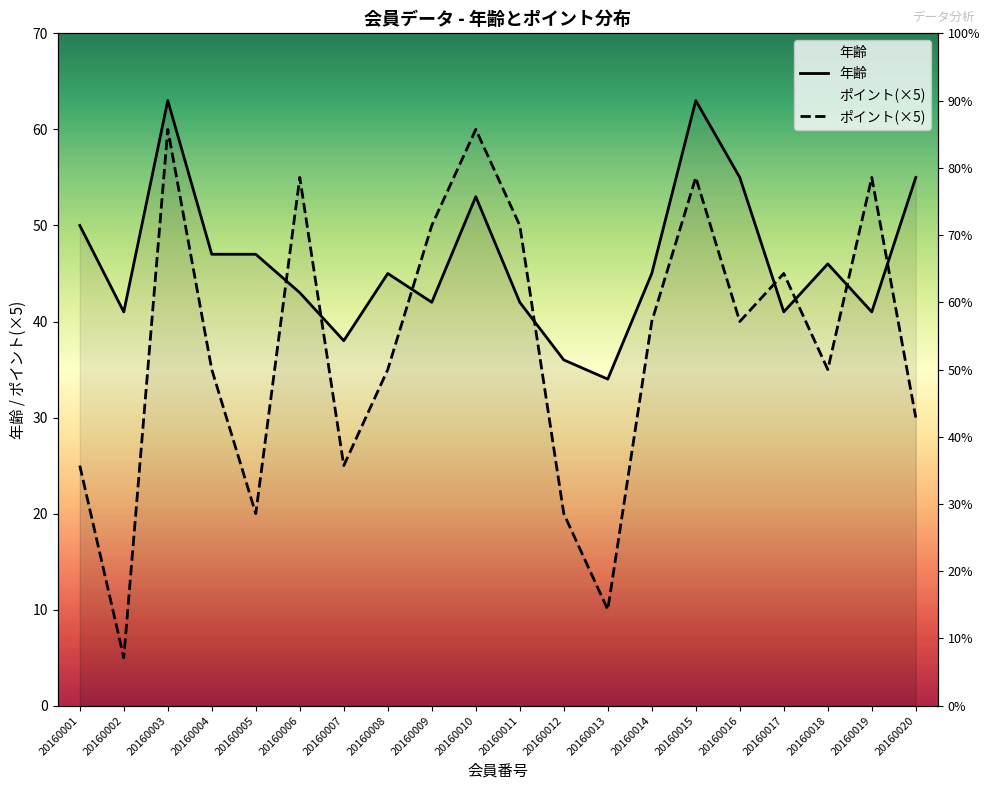

What is the value of the ポイント(×5) point at the 13th from the left?

10